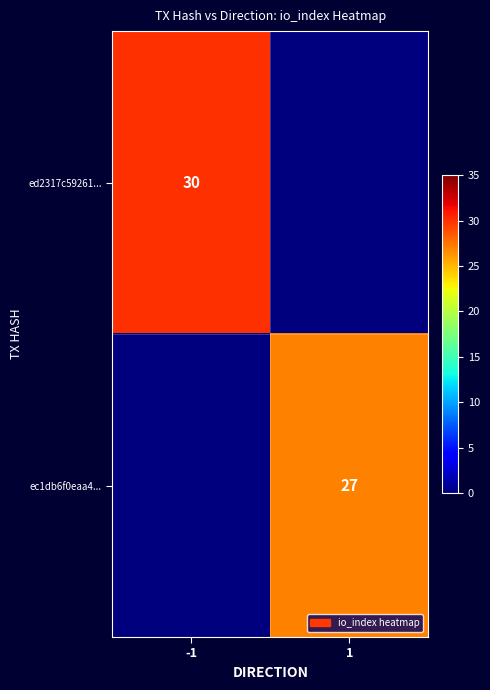

The ed2317c59261... series shows 30 at -1. True or false?

True